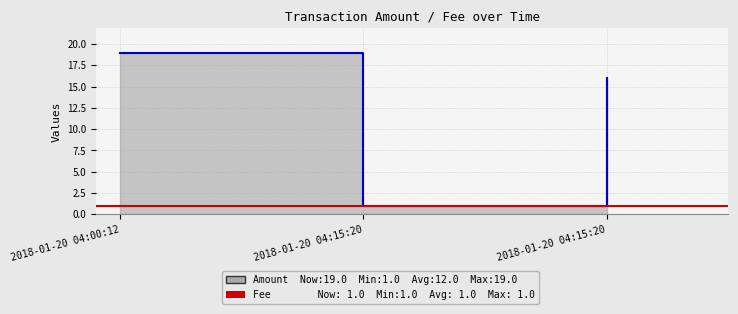

What is the change in value from 2018-01-20 04:00:12 to 2018-01-20 04:15:20?

-3